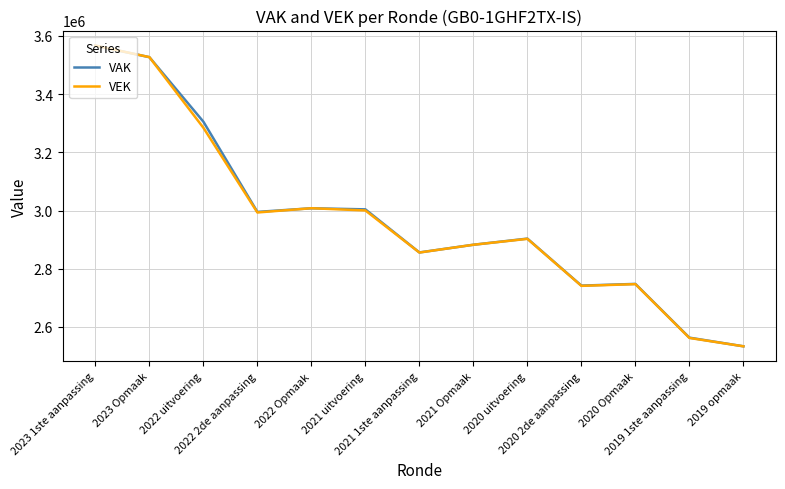

Where is VAK nearest to the value 3050218?

2022 Opmaak